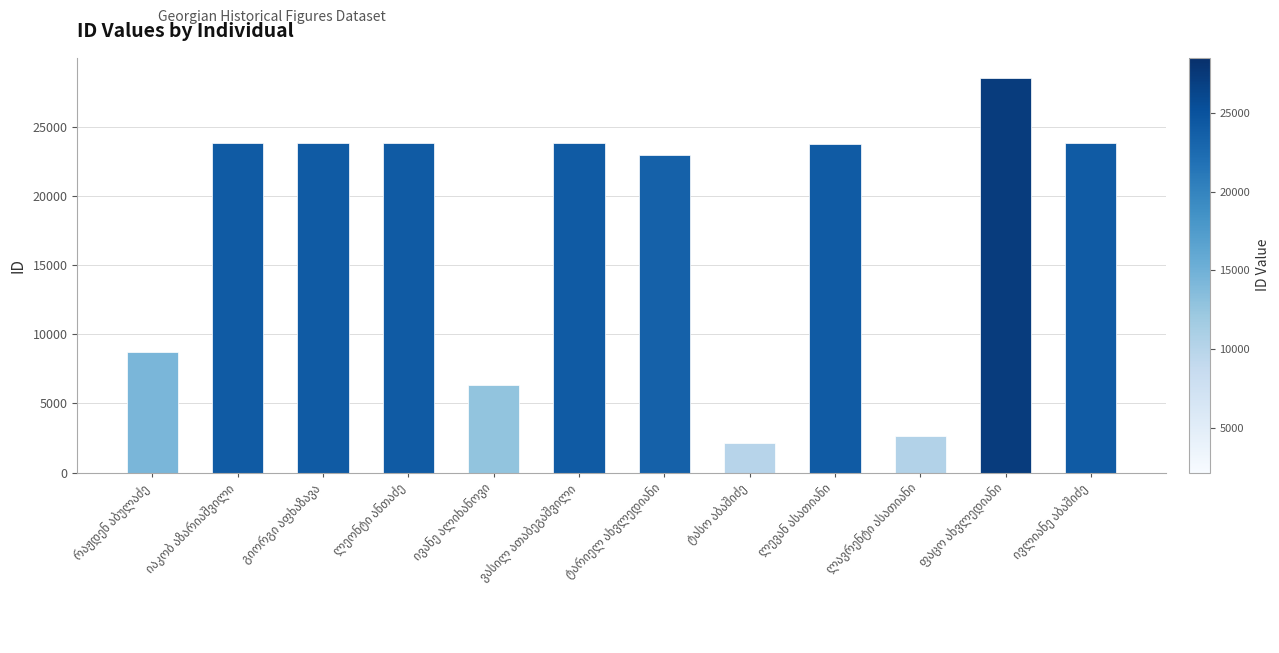

What is the minimum value shown in the chart?

2130